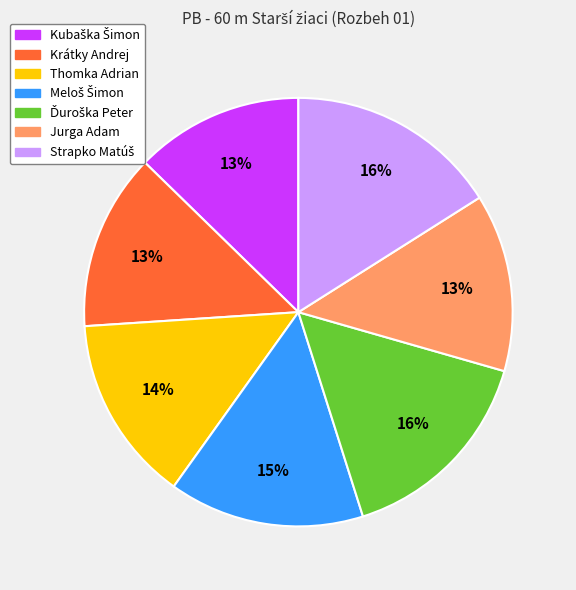

To the nearest percent, what is the average slice percentage?

14%